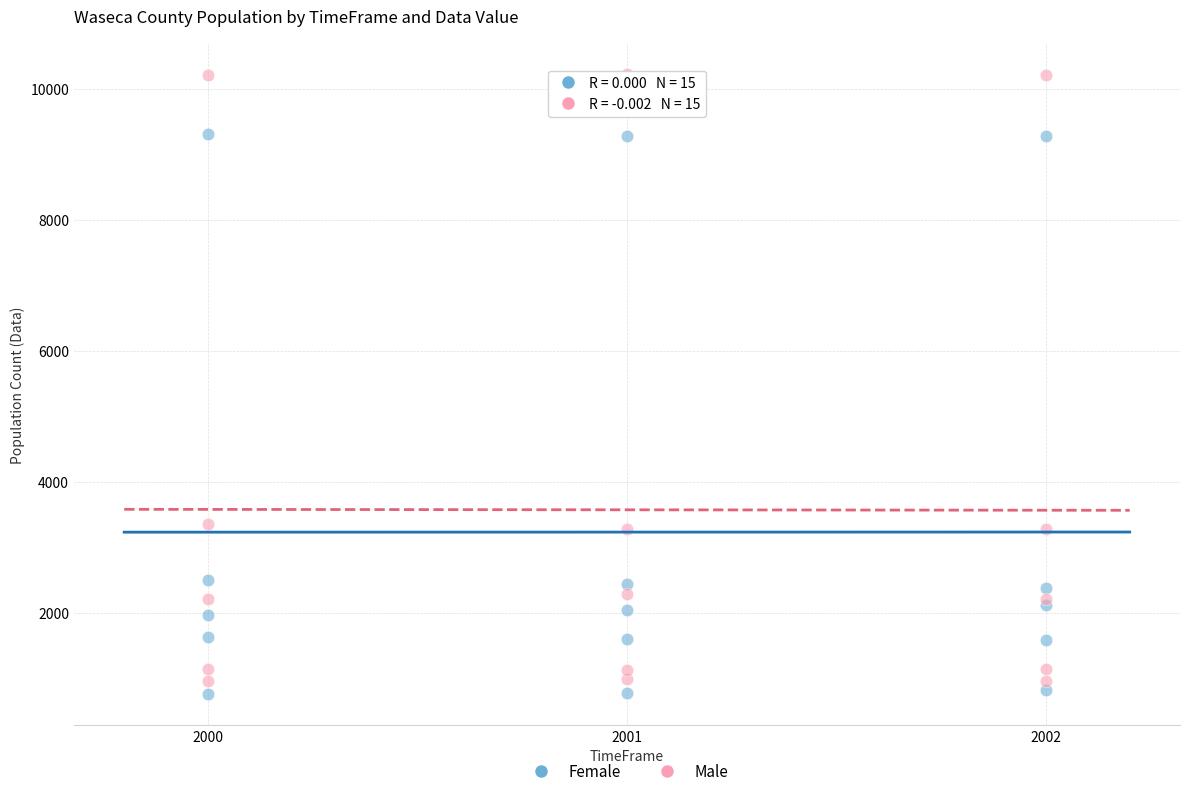

Which series reaches the maximum Y coordinate?

Male